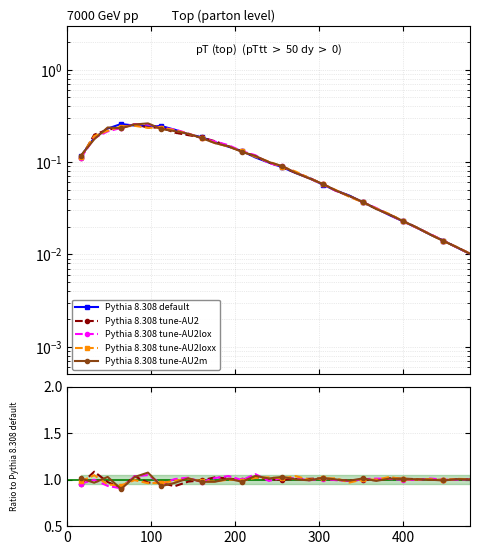

Which series has the largest range (max minus min)?

Pythia 8.308 default